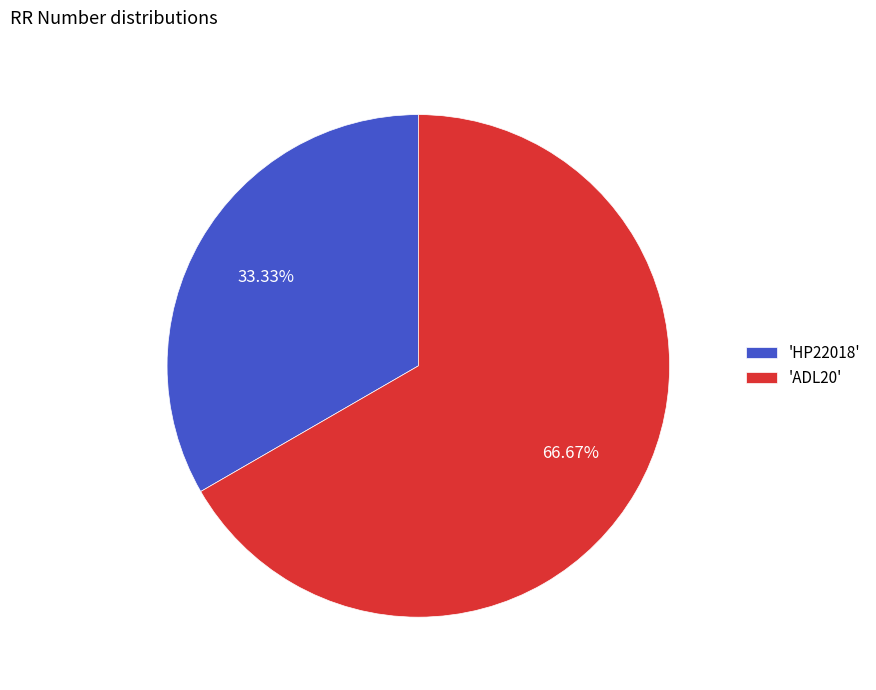

Does any single category account for the majority?

Yes